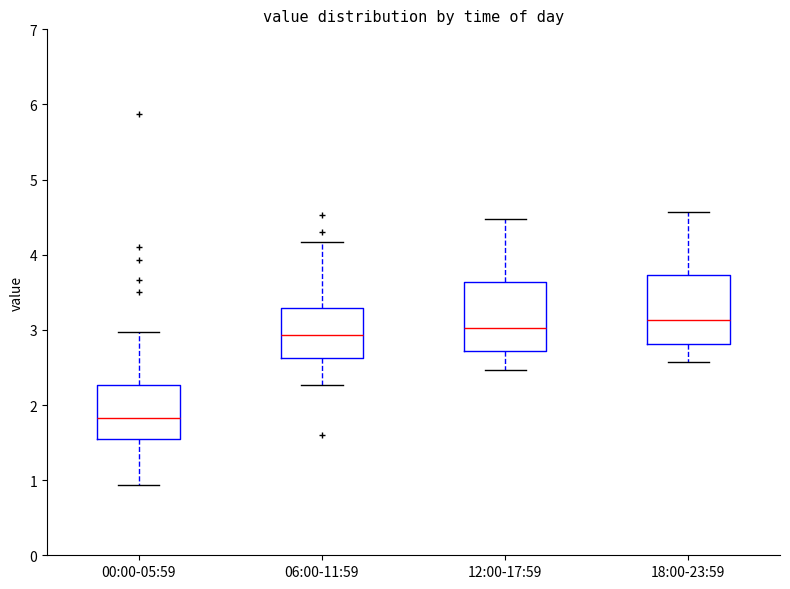

Where does the lower whisker of the box for 12:00-17:59 end on the y-axis? The values are not printed on the chart, so give them approximately, as read against the axis.

2.5